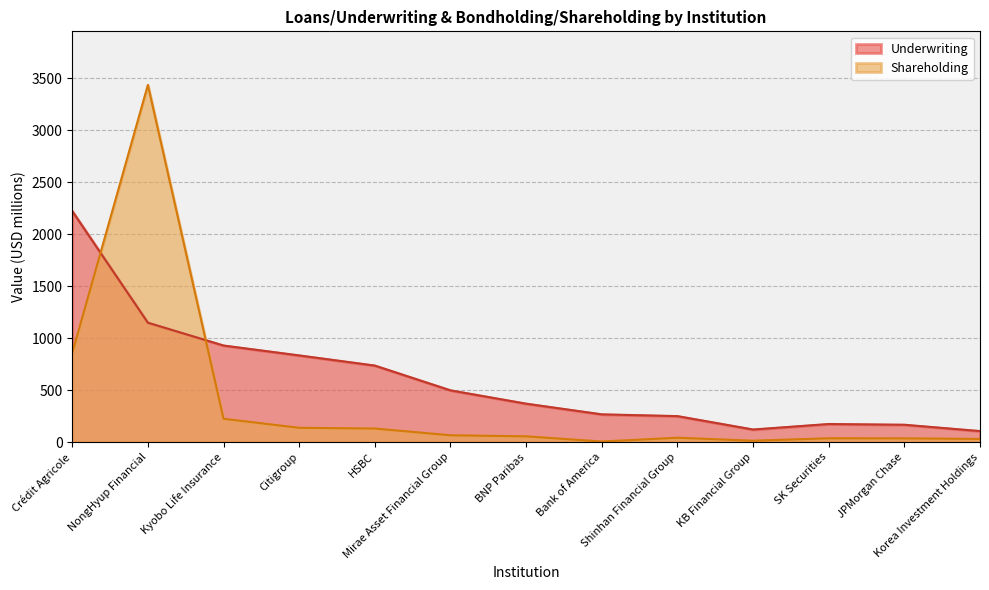

The value of Underwriting at SK Securities is 73.6. True or false?

False